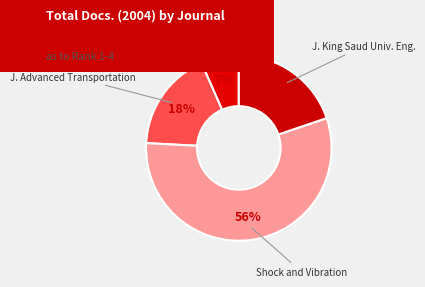

Combined, do J. Advanced Transportation and Eng. J. Univ. Qatar account for over 50%?

No